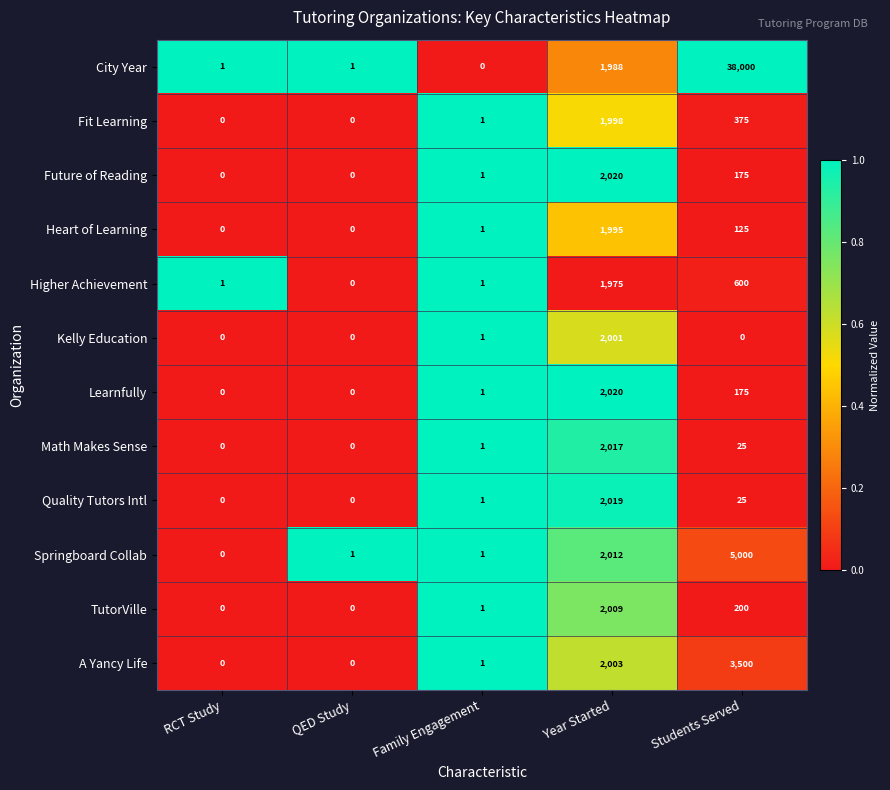

Which series changed the most between RCT Study and Students Served?

City Year